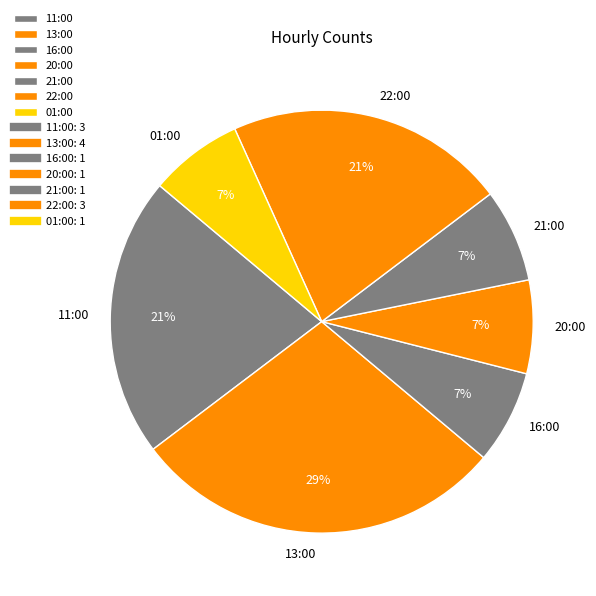

The 20:00 slice represents 7% of the pie. True or false?

True